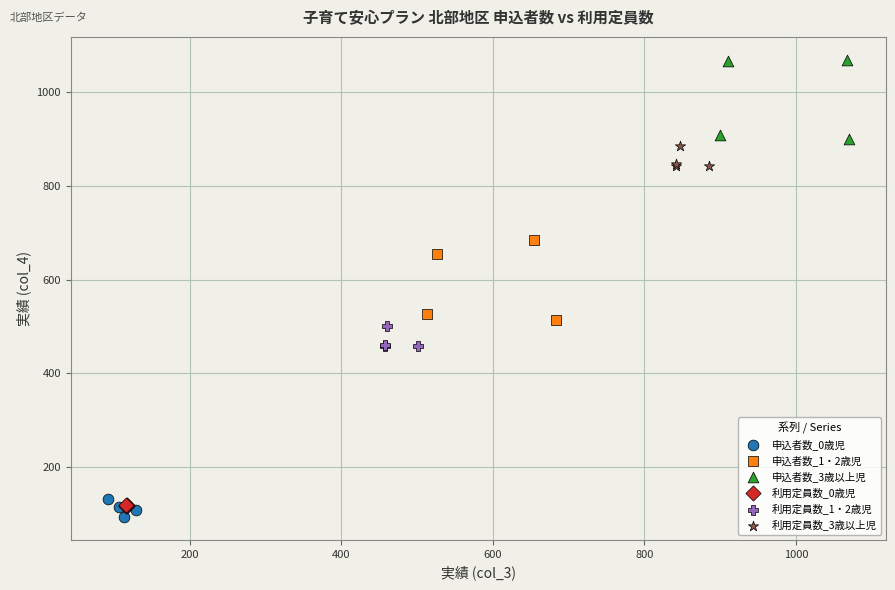

Which series contains the highest Y value?

申込者数_3歳以上児